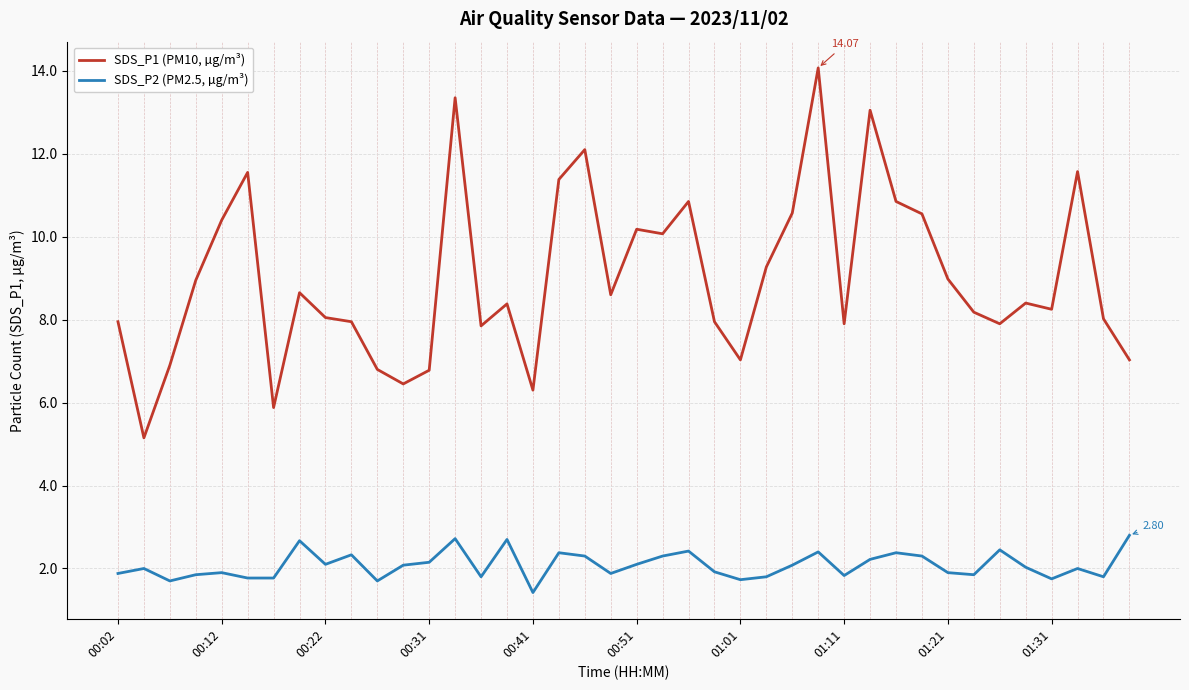

What is the smallest value displayed?

1.4